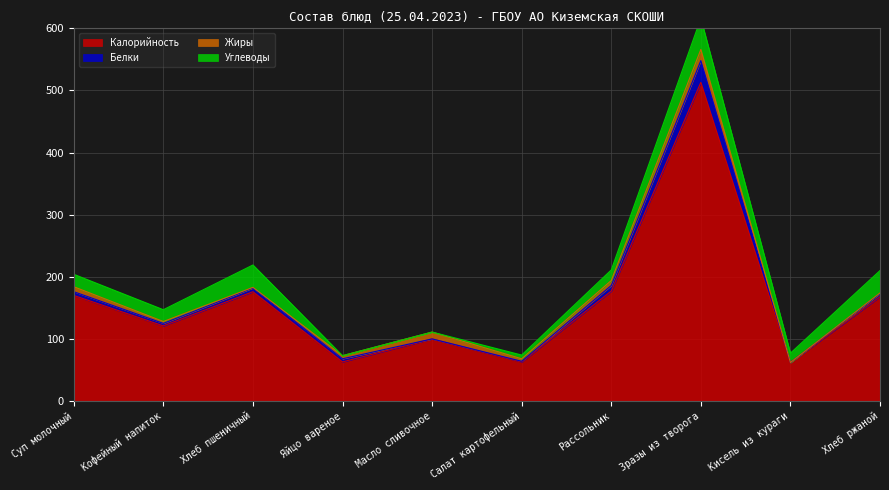

How many intersections are there between Жиры and Углеводы?

2